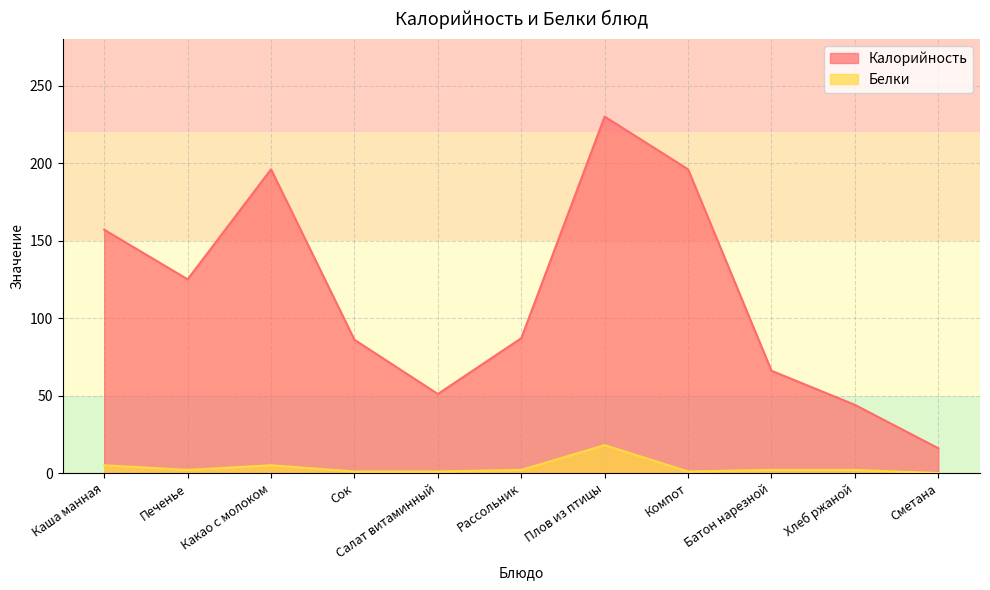

Which series has the largest range (max minus min)?

Калорийность